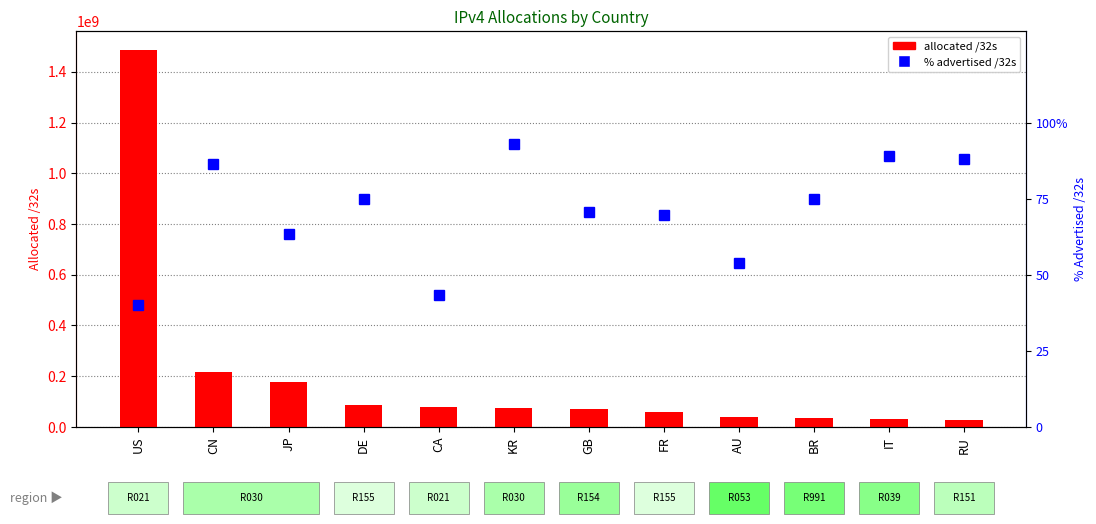

What value does the allocated /32s series have at GB?

72536920.0